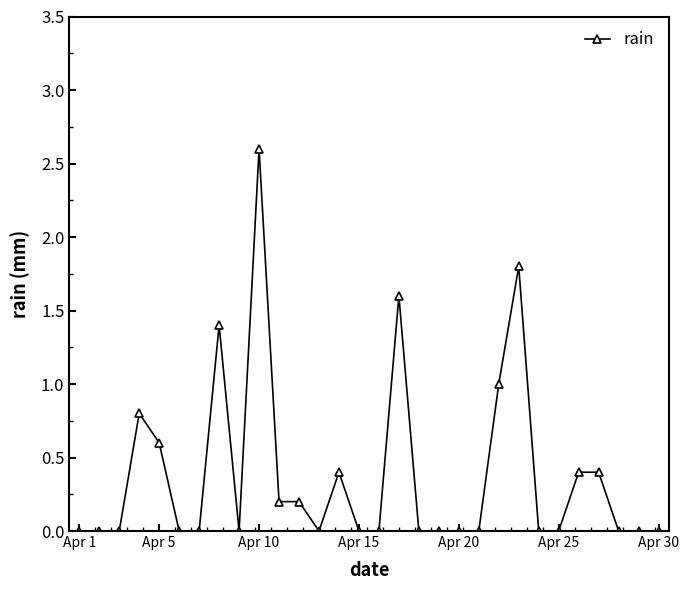

Is this an area chart (filled region under the line)?

No